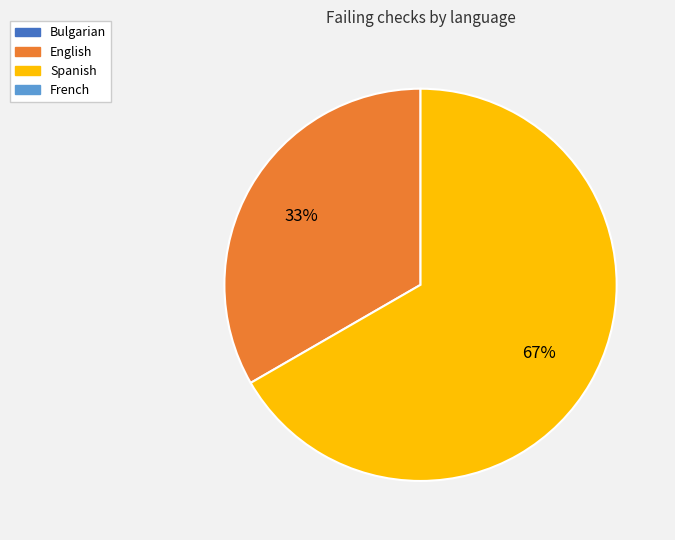

How many slices are in this pie chart?

2